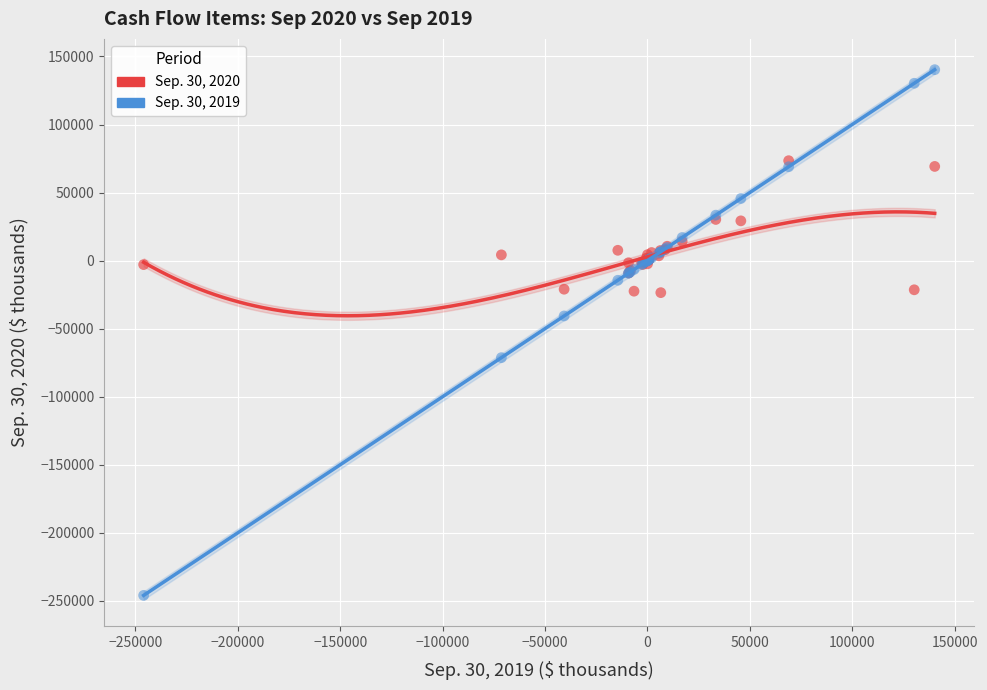

Which series reaches the minimum Y coordinate?

Sep. 30, 2019